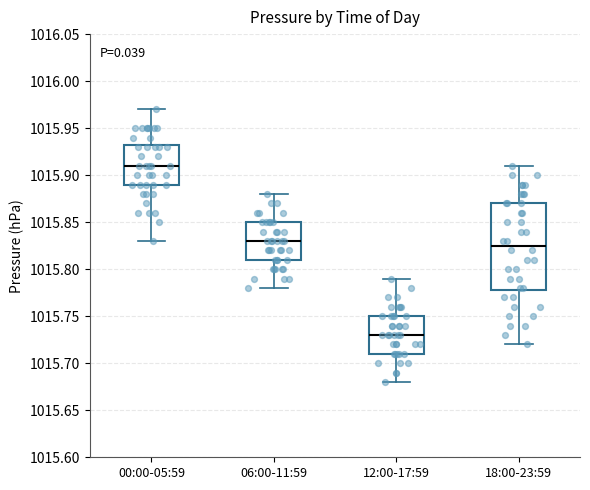

Where does the lower whisker of the box for 00:00-05:59 end on the y-axis? The values are not printed on the chart, so give them approximately, as read against the axis.

1015.830